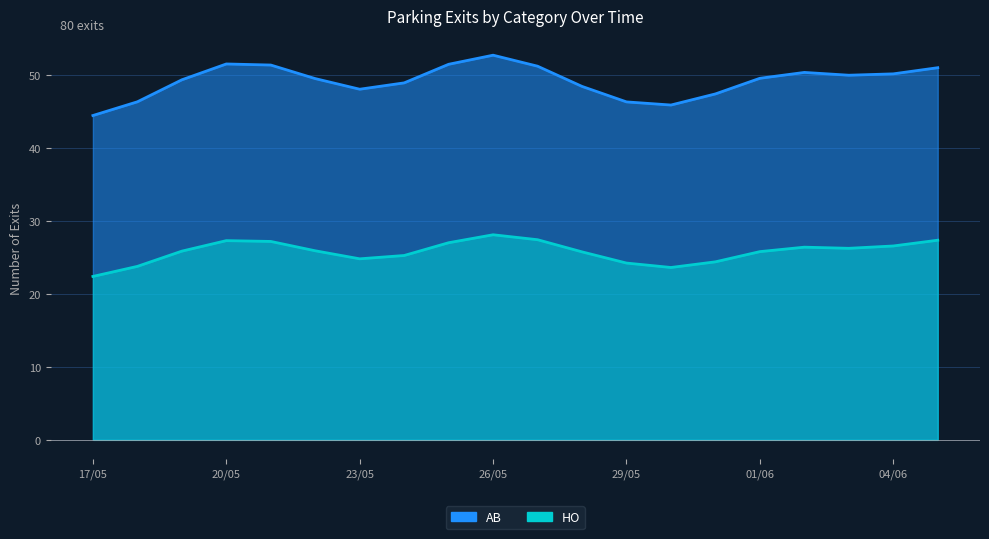

What is the average value of the HO series?

26